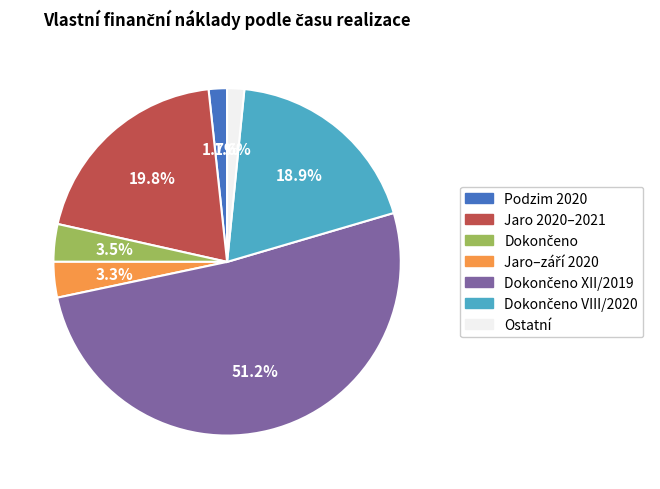

To the nearest percent, what is the average slice percentage?

14%